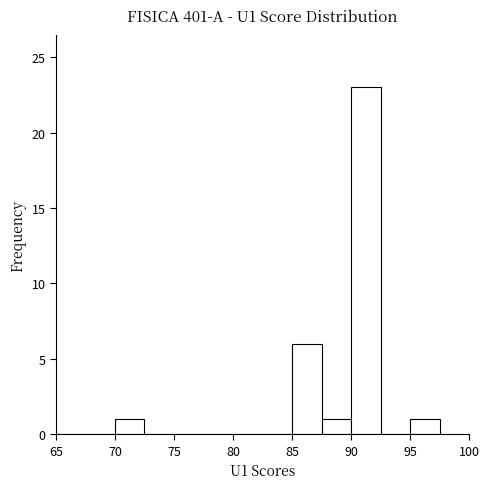

Reading left to right, list every bar in this chart as the range it spans on the x-axis followed by its height. The values are not printed on the chart, so give them approximately, as read against the axis.

65.0 to 67.5: 0
67.5 to 70.0: 0
70.0 to 72.5: 1
72.5 to 75.0: 0
75.0 to 77.5: 0
77.5 to 80.0: 0
80.0 to 82.5: 0
82.5 to 85.0: 0
85.0 to 87.5: 6
87.5 to 90.0: 1
90.0 to 92.5: 23
92.5 to 95.0: 0
95.0 to 97.5: 1